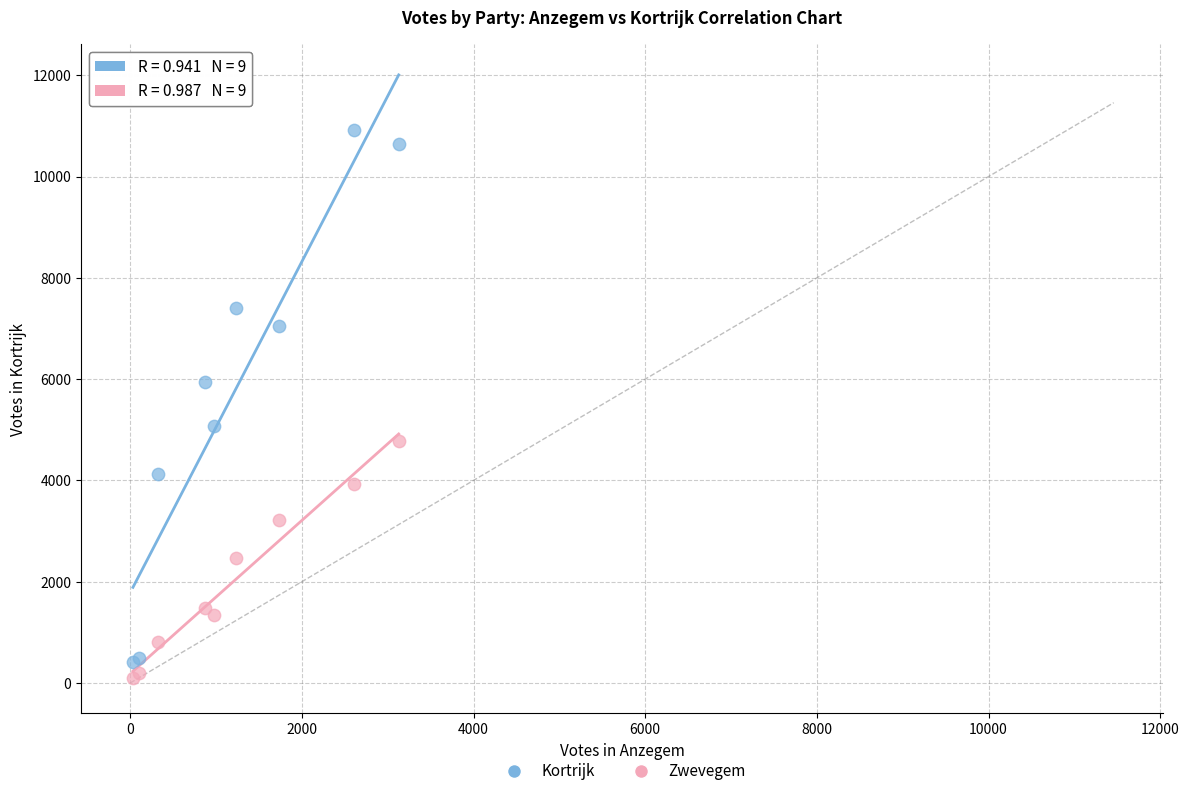

Which series reaches the maximum Y coordinate?

Kortrijk